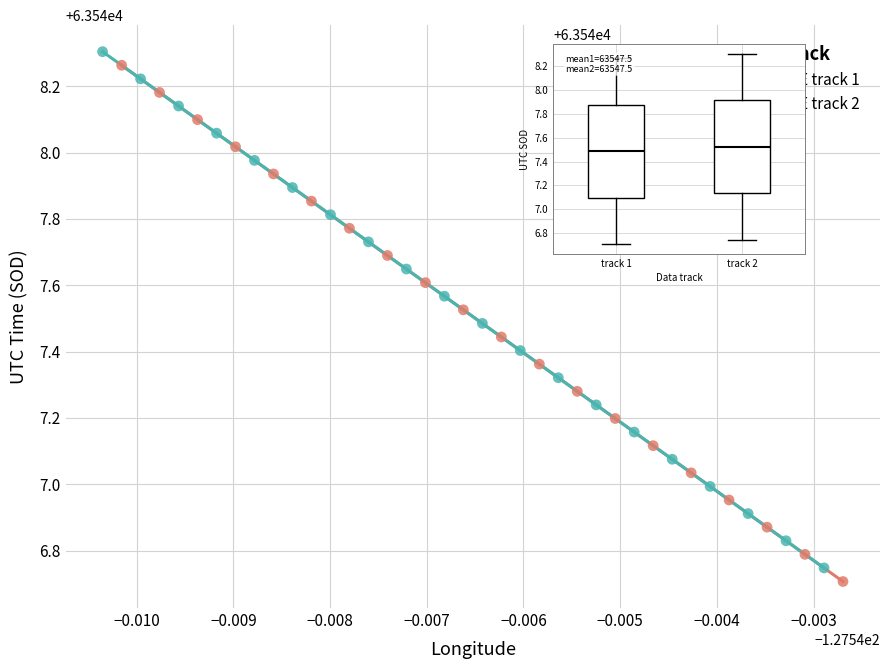

Which series has the widest spread of Y values?

SURFACE track 1